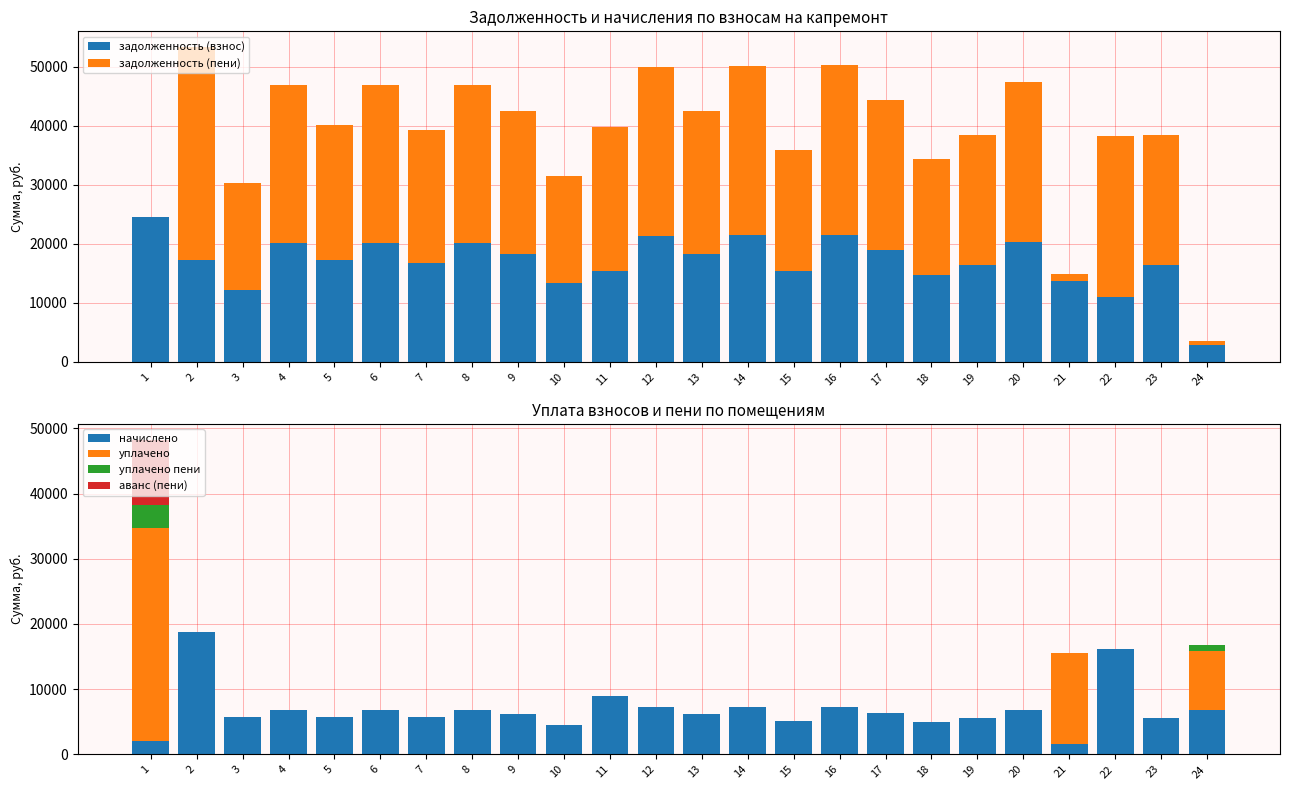

Which category has the highest value in the уплачено series?

1